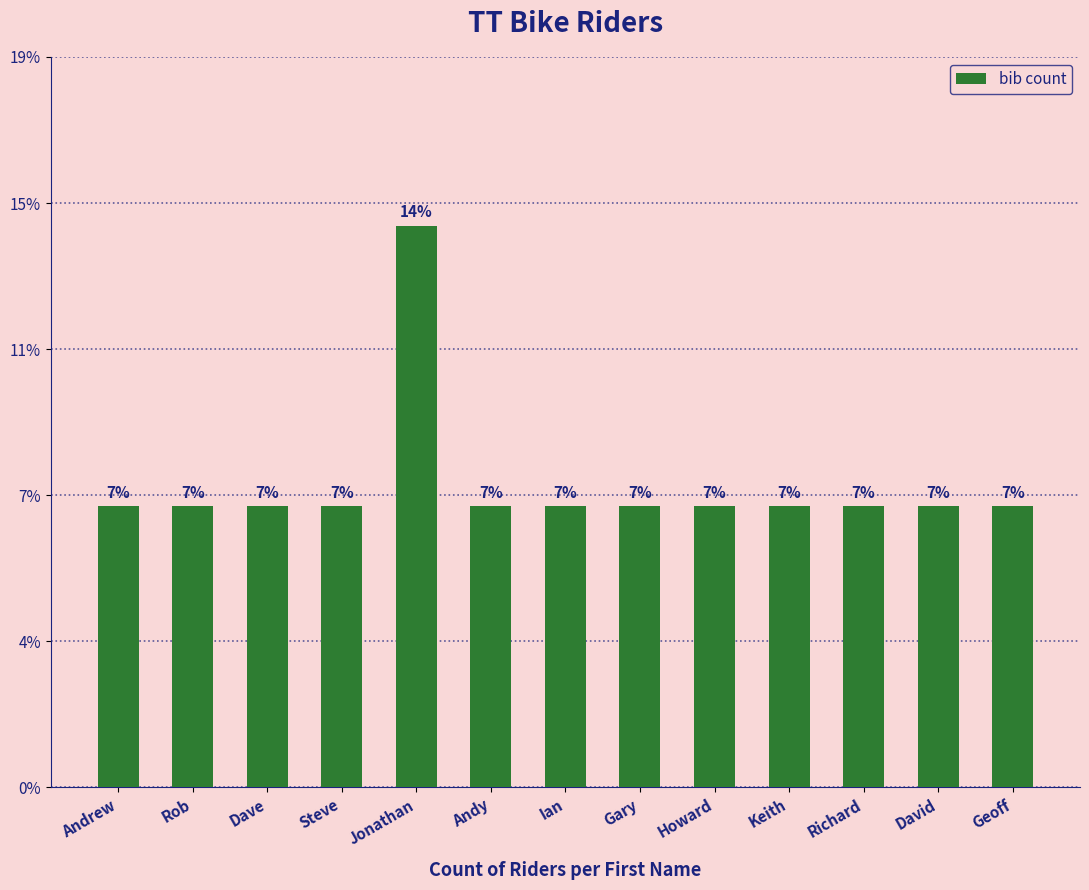

What is the difference between the maximum and minimum values?

1